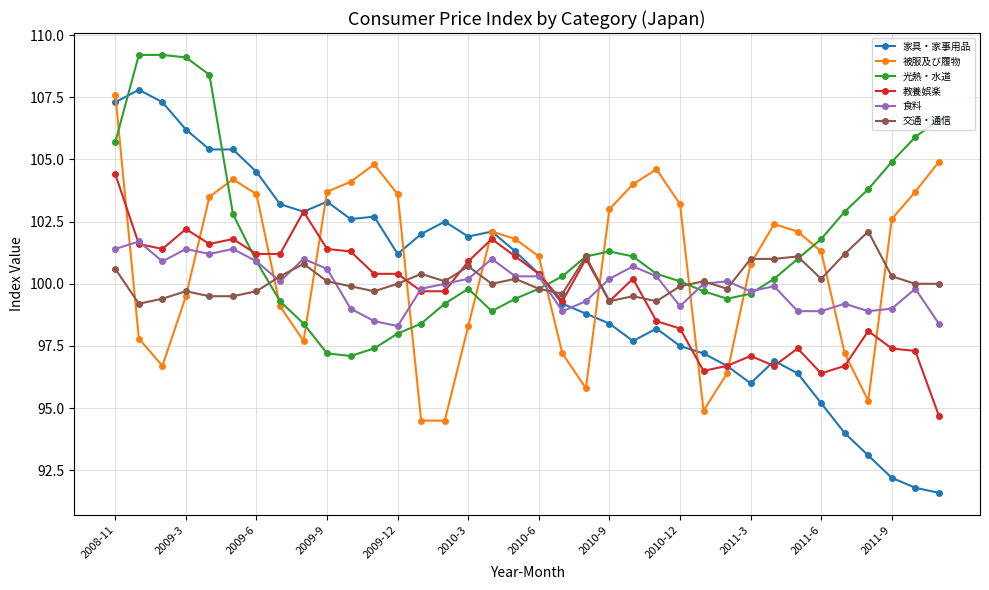

What is the value of the 家具・家事用品 point at the 19th from the left?

100.4